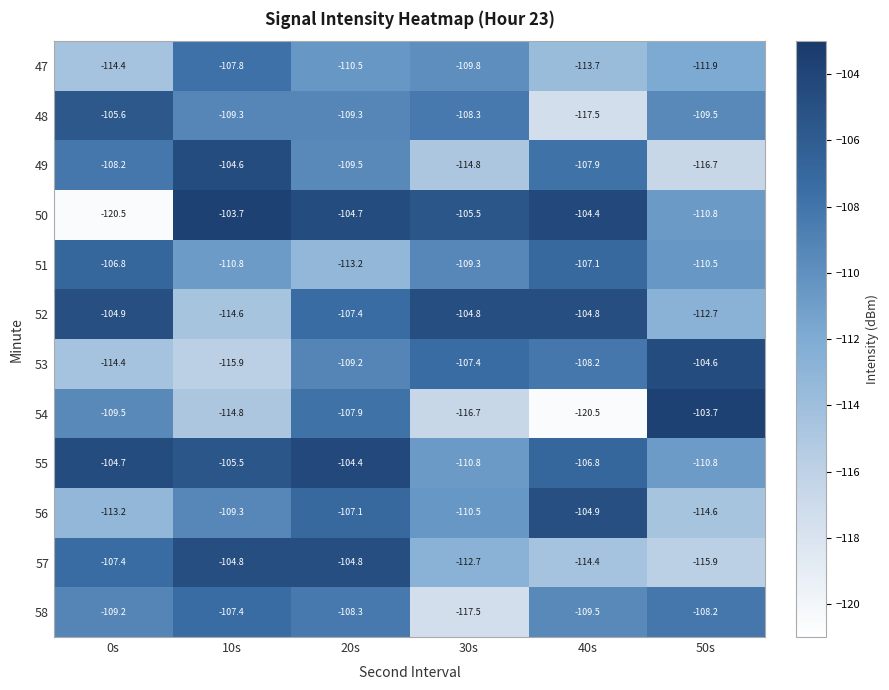

At which category is the sum across all series the highest?

20s